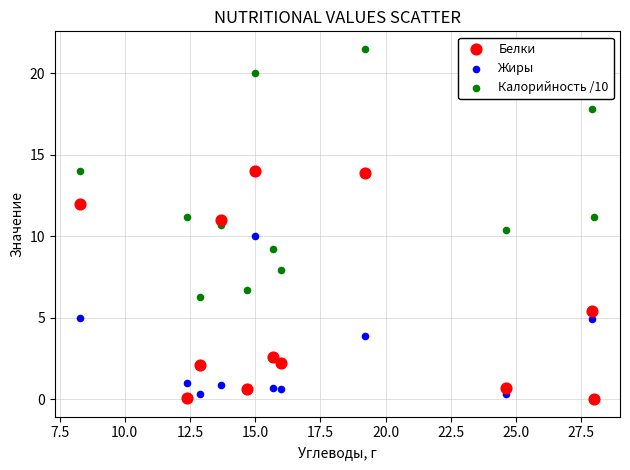

What are all the series names shown in the legend?

Белки, Жиры, Калорийность /10